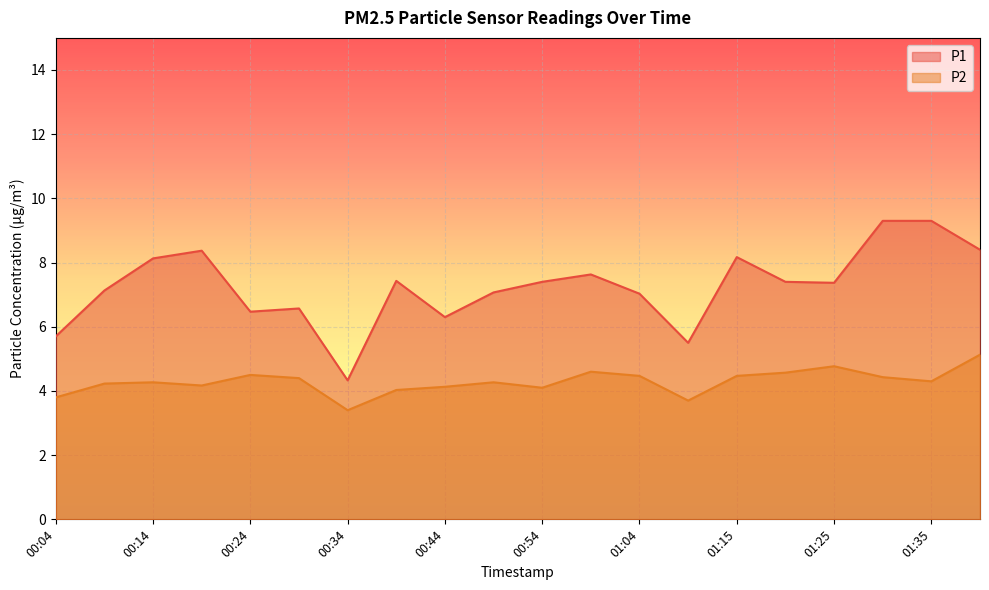

Reading left to right, list all the values displayed in this chart.

P1: 5.7	7.1	8.1	8.4	6.5	6.6	4.3	7.4	6.3	7.1	7.4	7.6	7.0	5.5	8.2	7.4	7.4	9.3	9.3	8.4
P2: 3.8	4.2	4.3	4.2	4.5	4.4	3.4	4.0	4.1	4.3	4.1	4.6	4.5	3.7	4.5	4.6	4.8	4.4	4.3	5.1